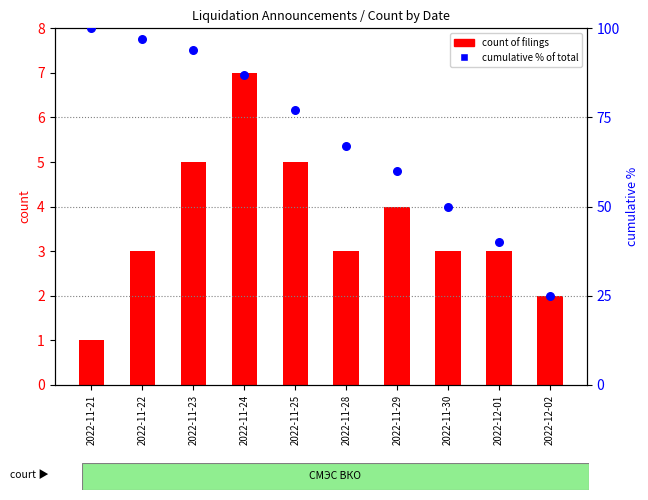

Which series has the largest Y range (max minus min)?

cumulative % of total